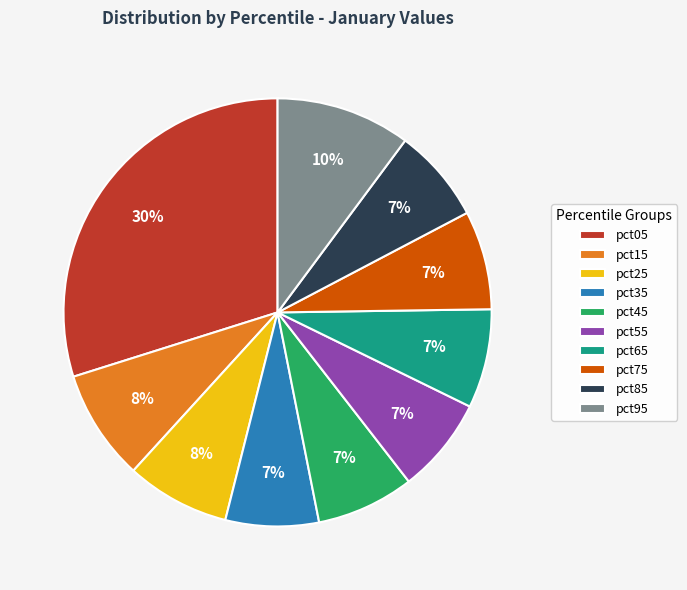

Does any single category account for the majority?

No